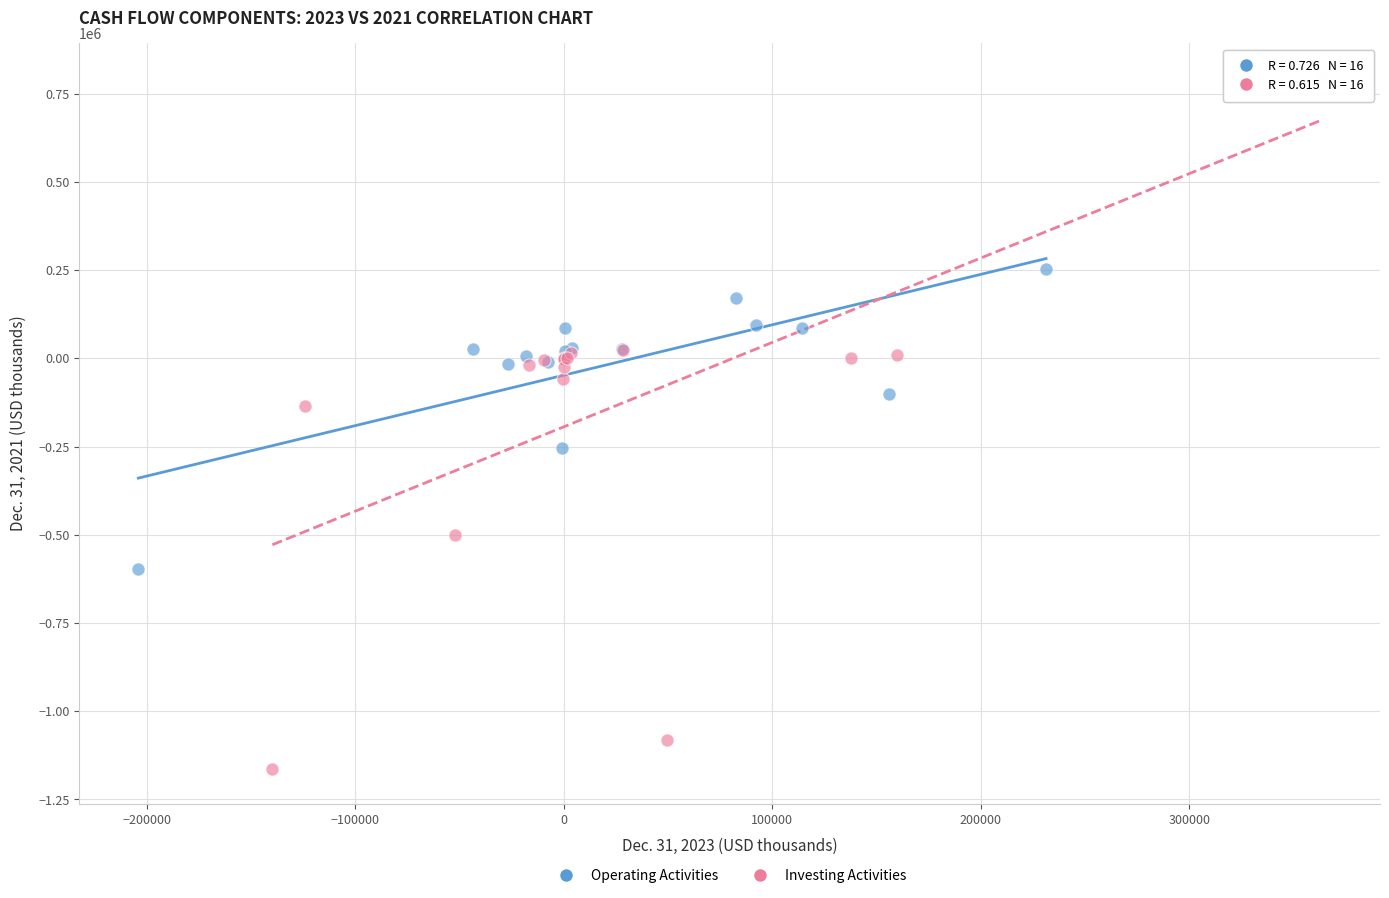

Which series reaches the minimum Y coordinate?

Investing Activities